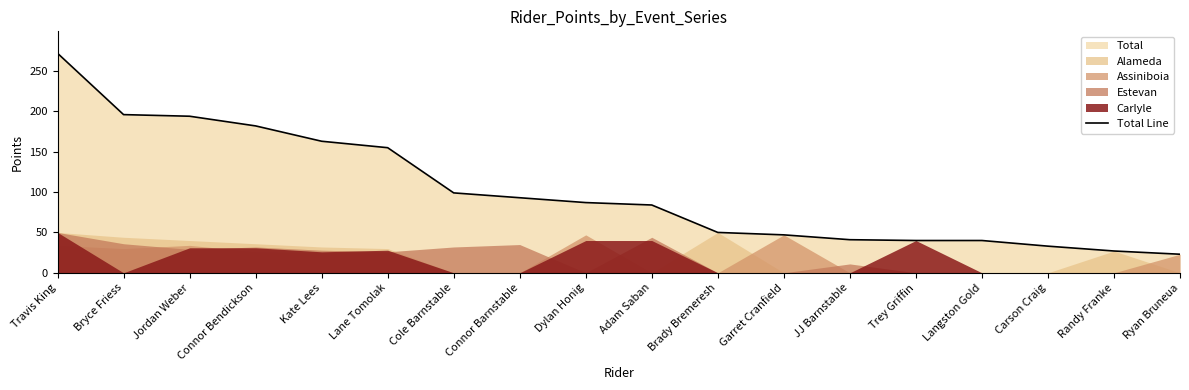

How many data points are above 87?

8